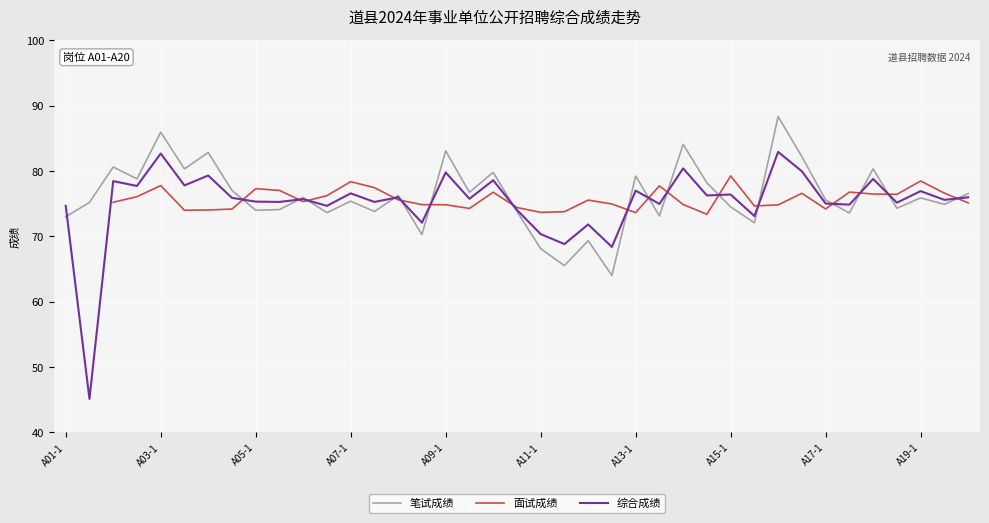

What position from the left is A01-1?

1